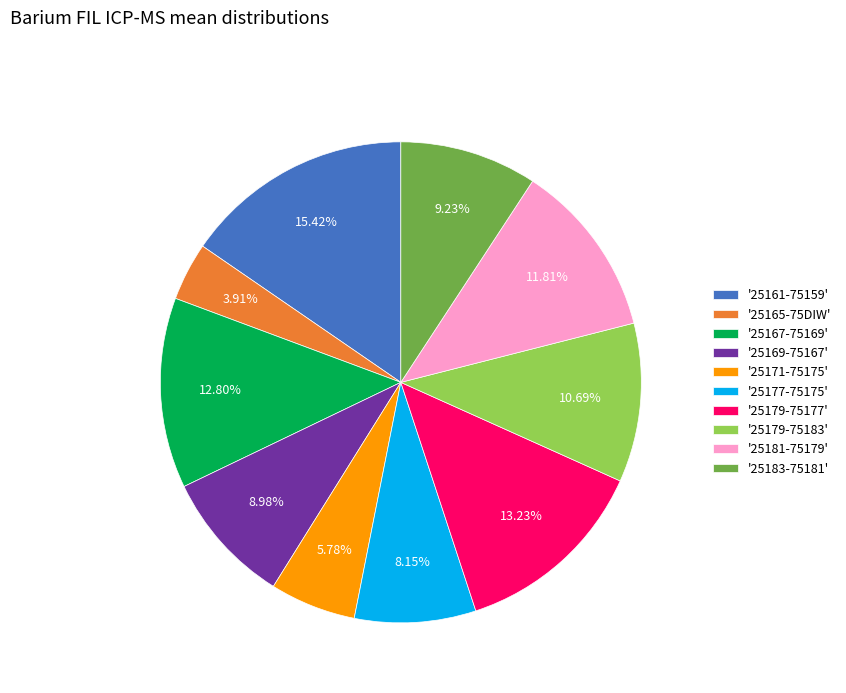

Does '25179-75183' represent more than half of the total?

No